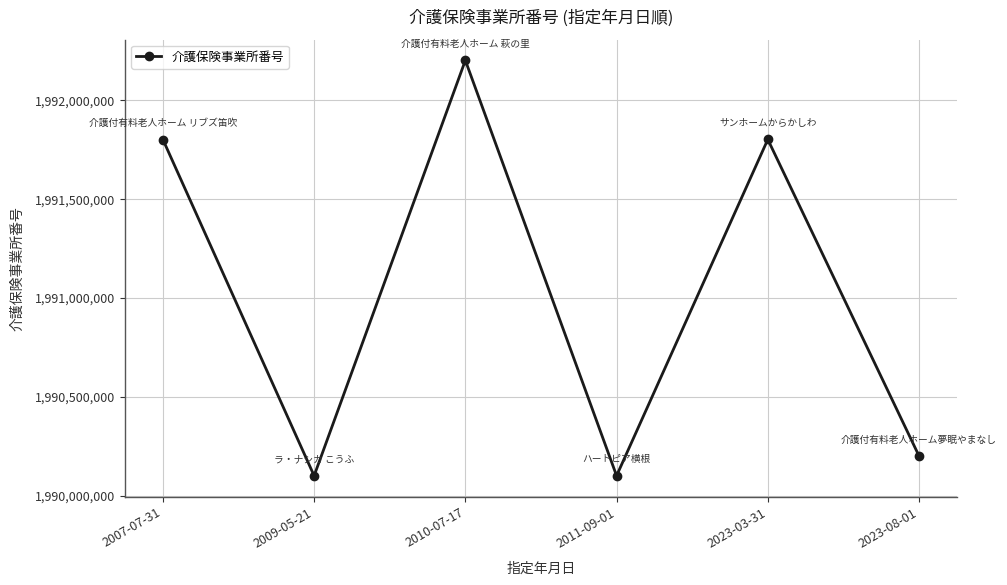

What is the difference between the values at 2023-03-31 and 2009-05-21?

1700037